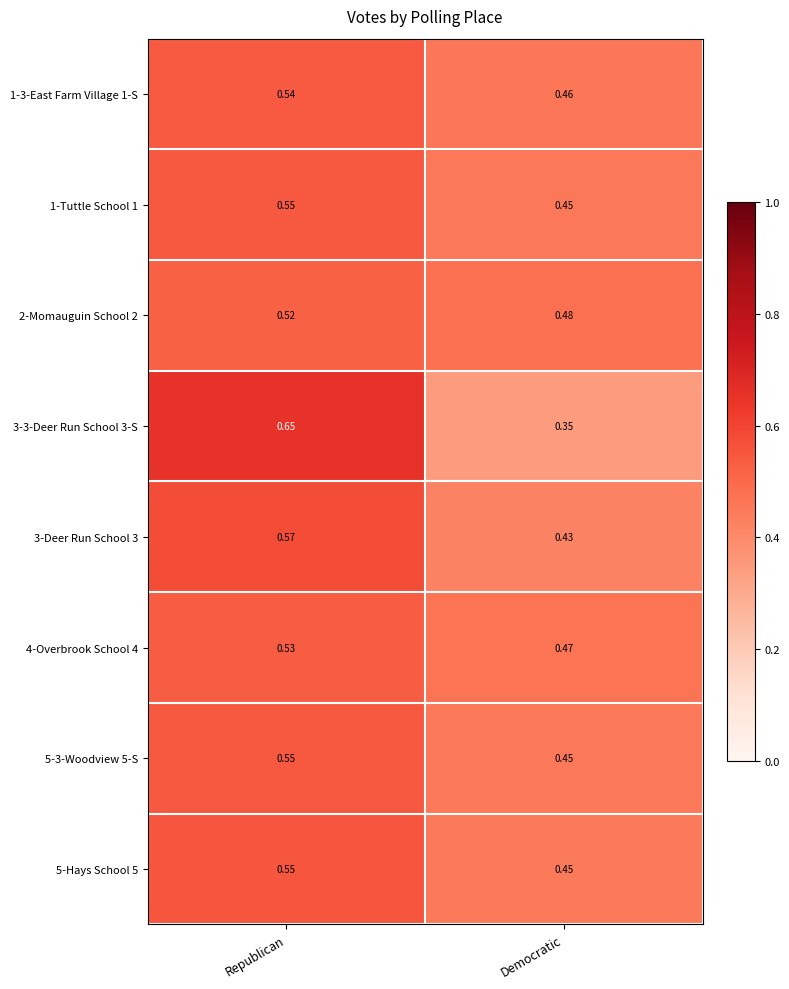

At how many categories does at least one series exceed 0?

2